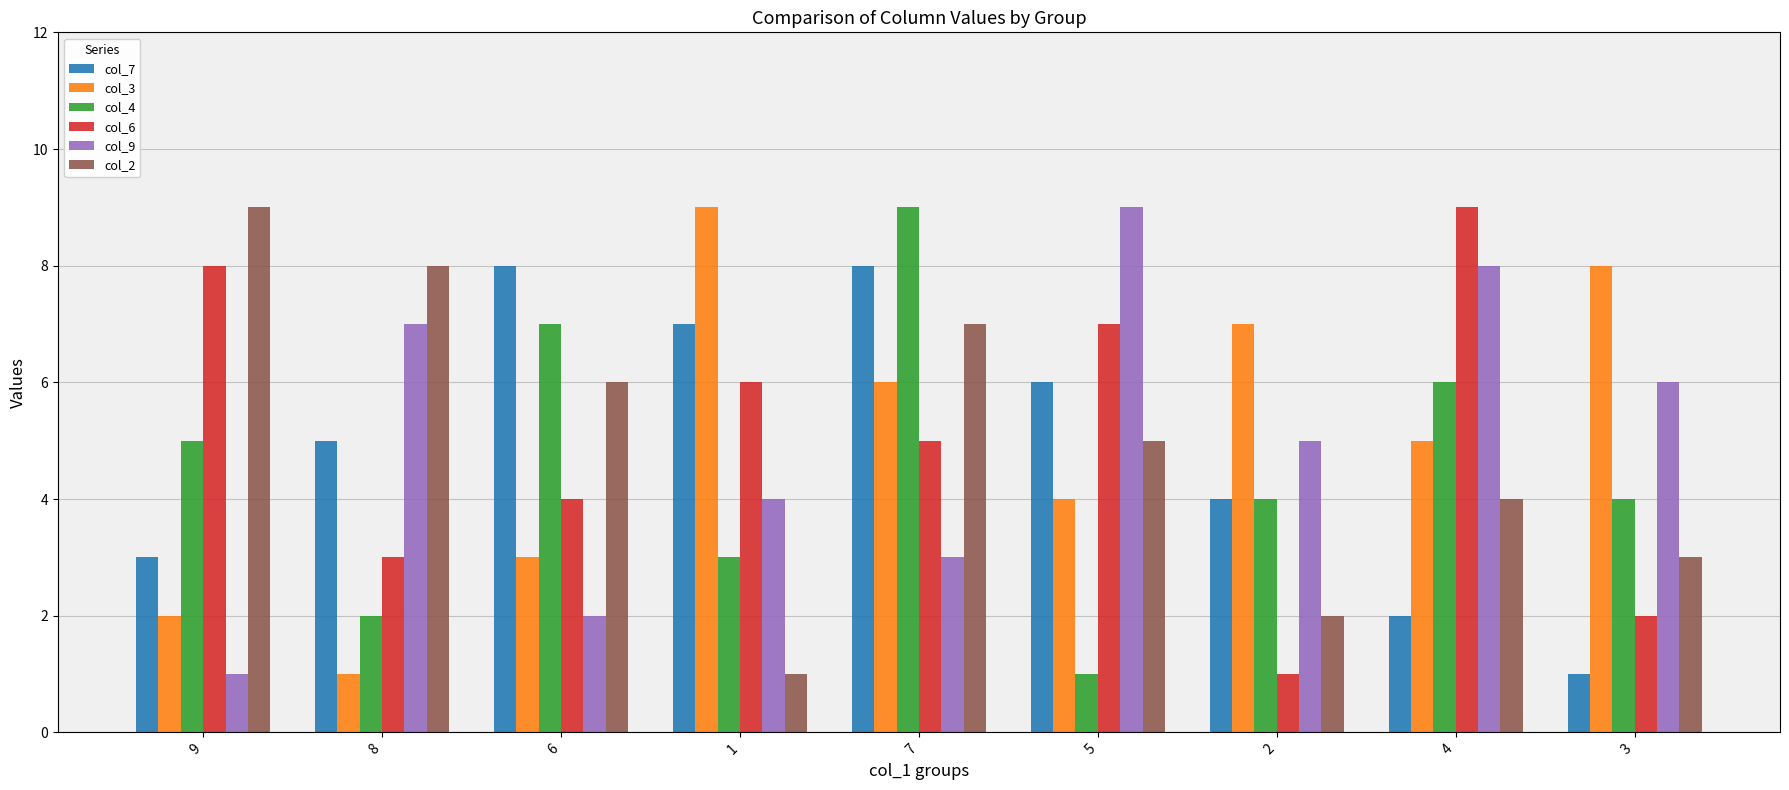

At 3, list the series in order from smallest to largest.

col_7, col_6, col_2, col_4, col_9, col_3